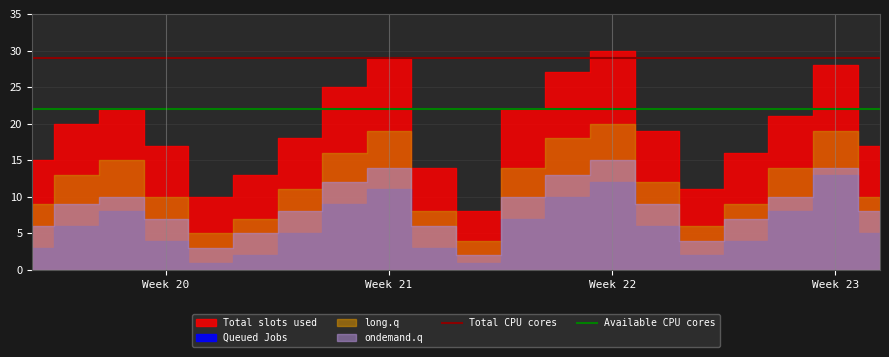

True or false: Available CPU cores and Total CPU cores intersect in this chart.

False